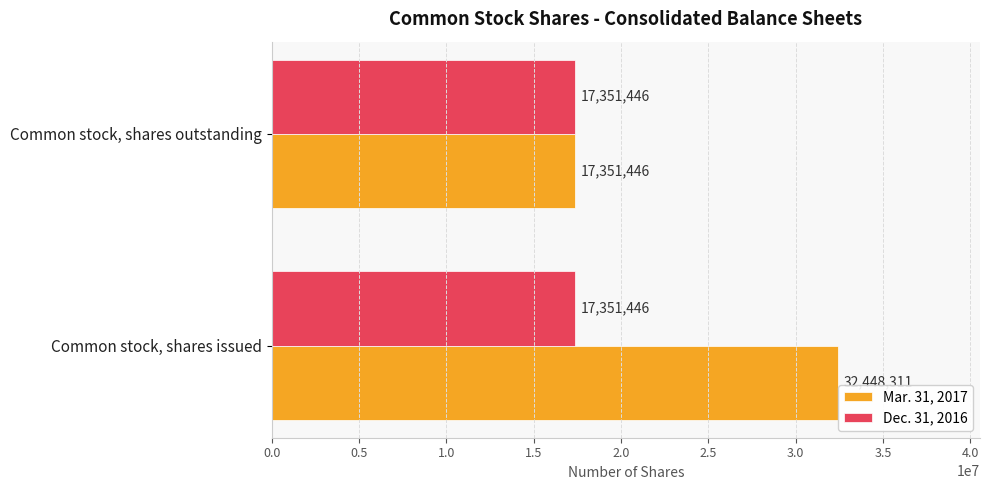

Is it true that Mar. 31, 2017 equals 17351446 at Common stock, shares outstanding?

True